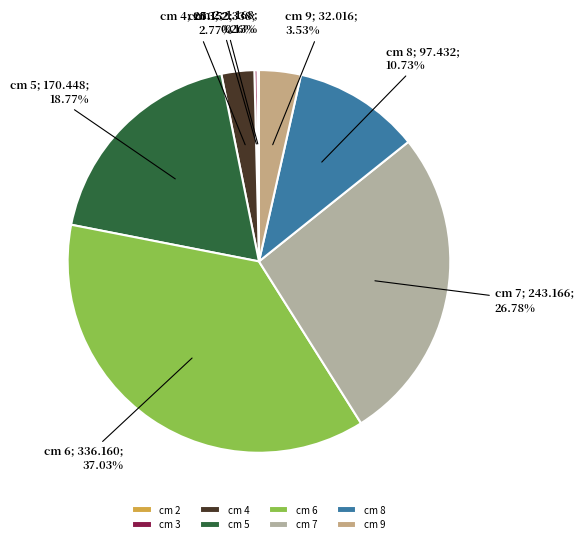

Rank the categories by value from highest to lowest.

6, 7, 5, 8, 9, 4, 3, 2